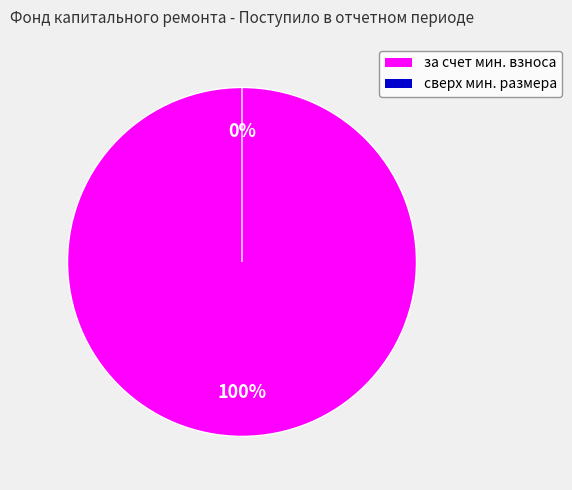

What is the change in value from за счет минимального взноса to сверх минимального размера взноса?

-4.8